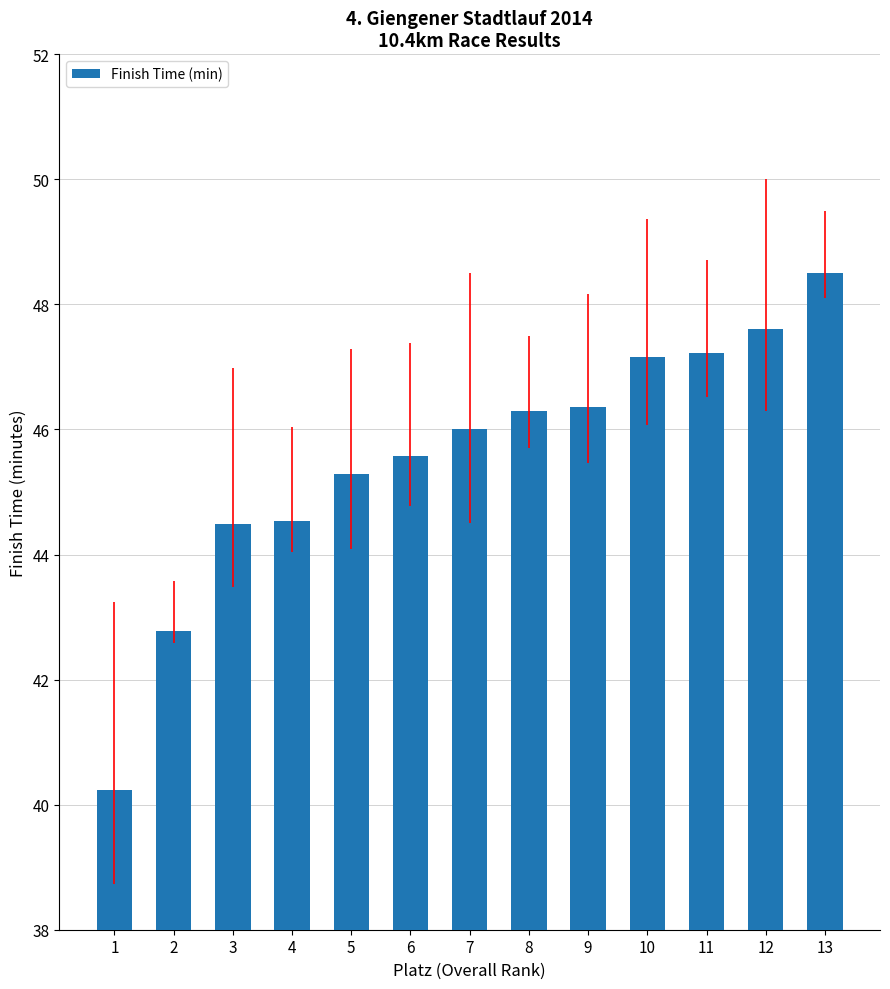

Which has a higher value, 11 or 2?

11